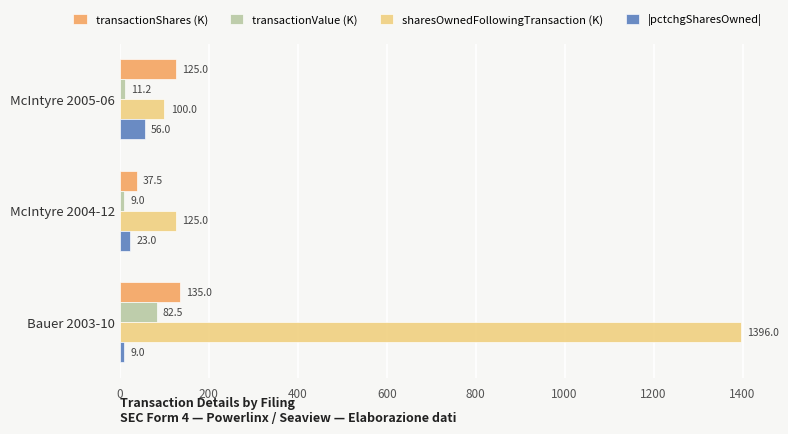

What is the sum of all transactionValue (K) values?

102.8